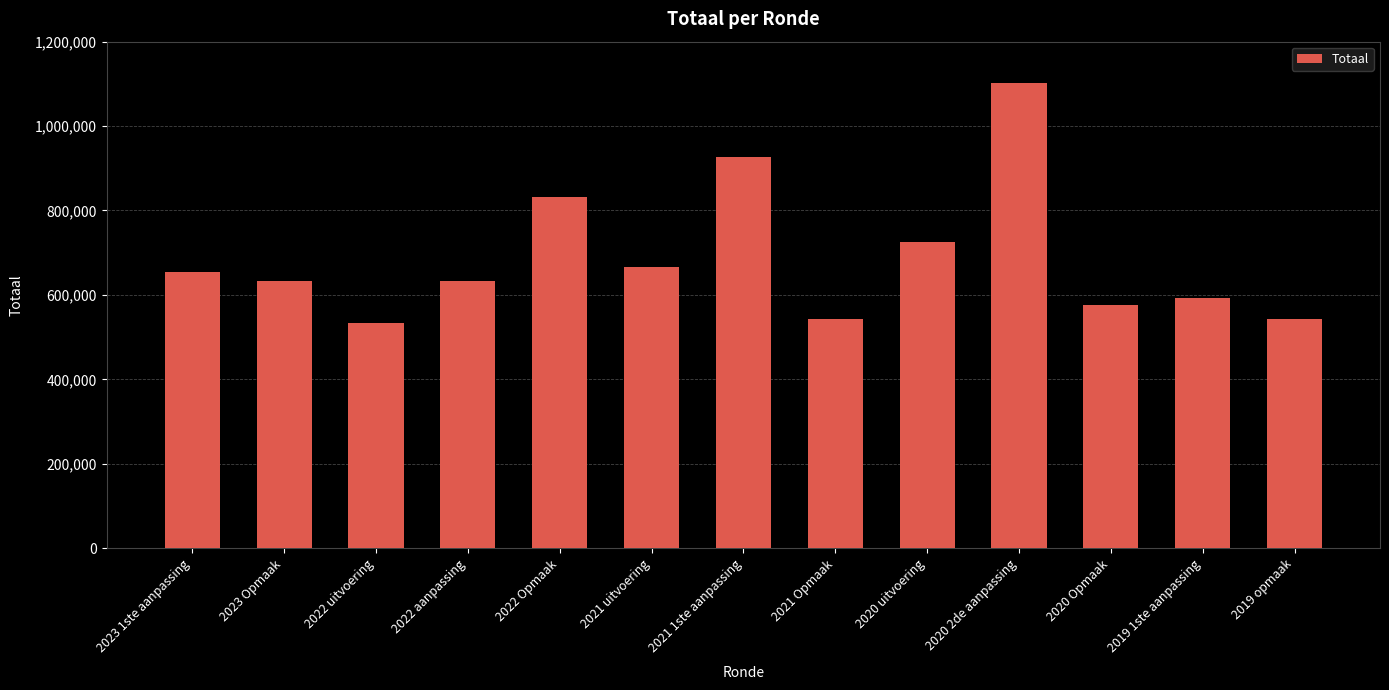

The value at 2022 uitvoering is 710646. True or false?

False